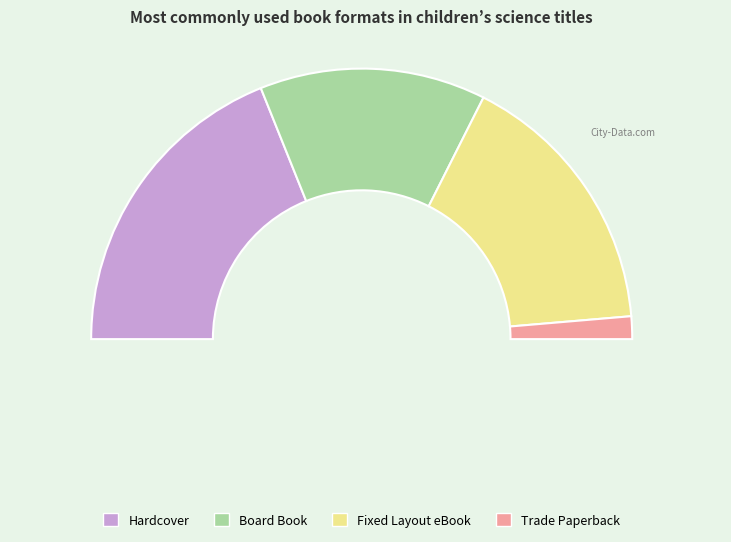

Which category has the biggest portion of the pie?

Hardcover